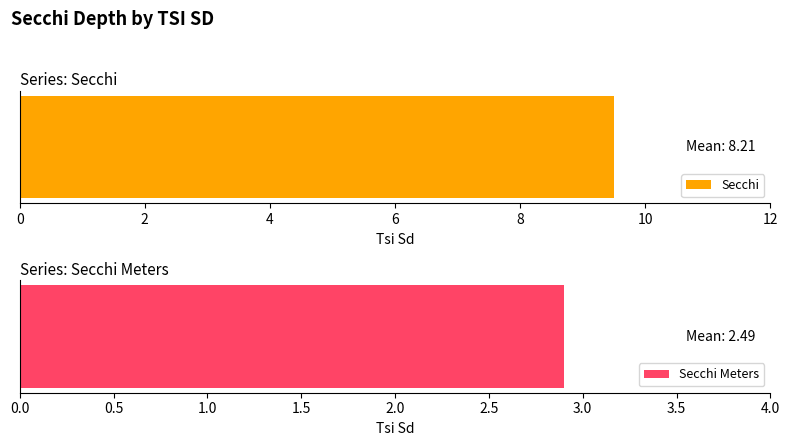

At 49, list the series in order from largest to smallest.

Secchi, Secchi Meters